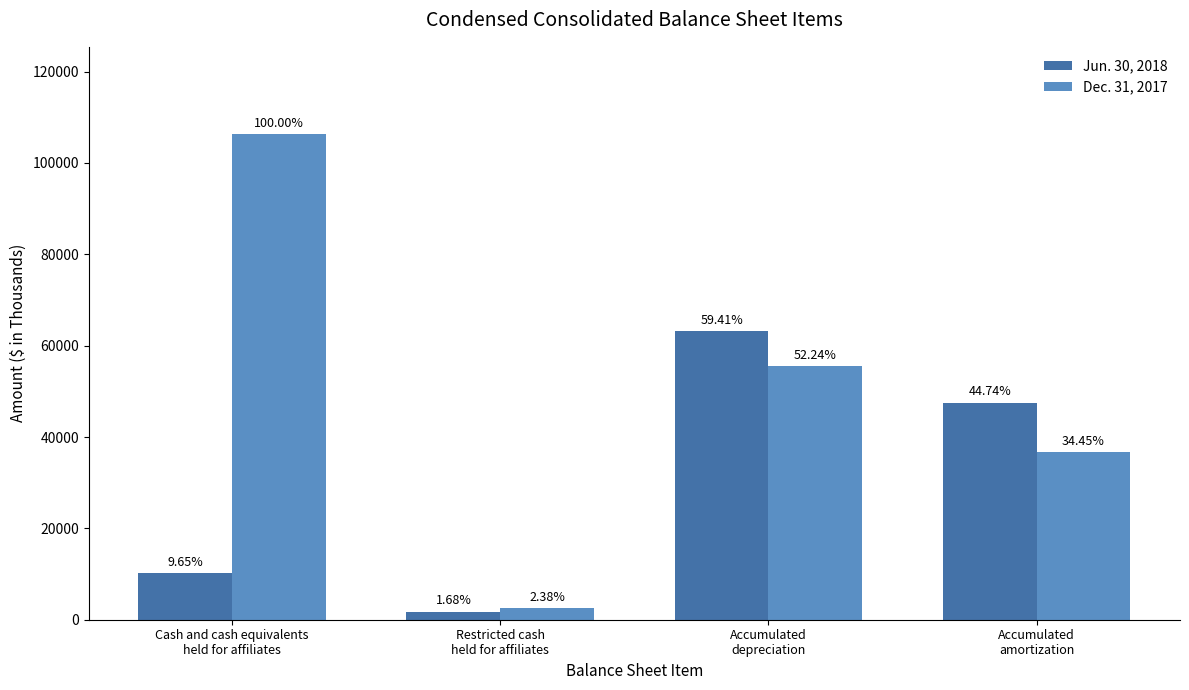

Does the chart contain stacked bars?

No